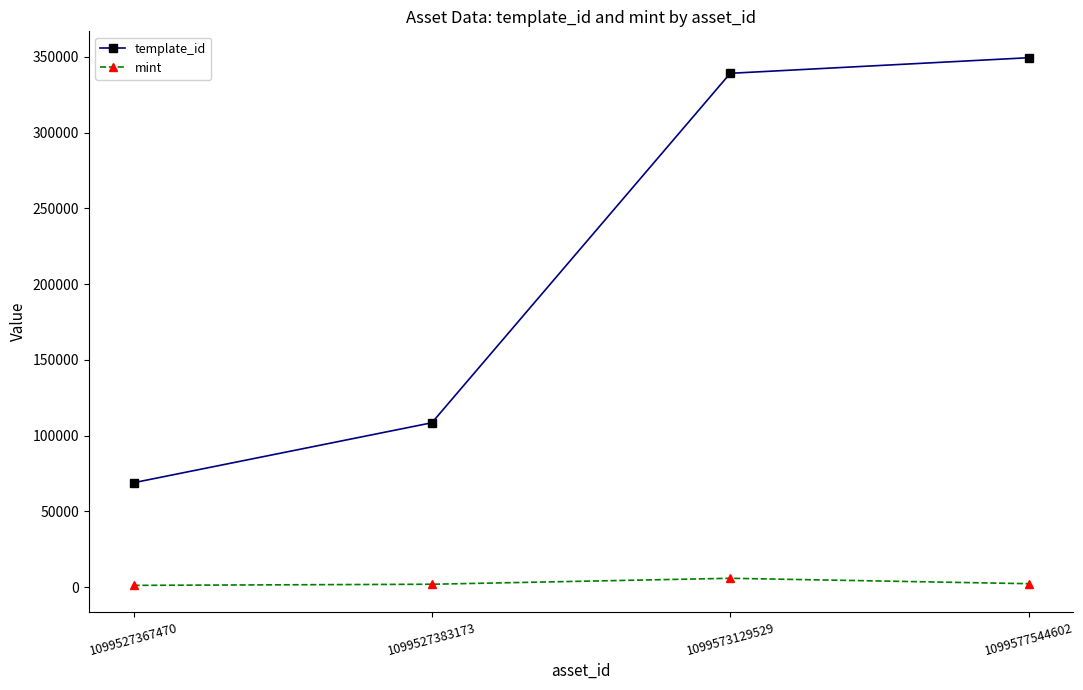

What is the value of the template_id point at the 2nd from the left?

108484